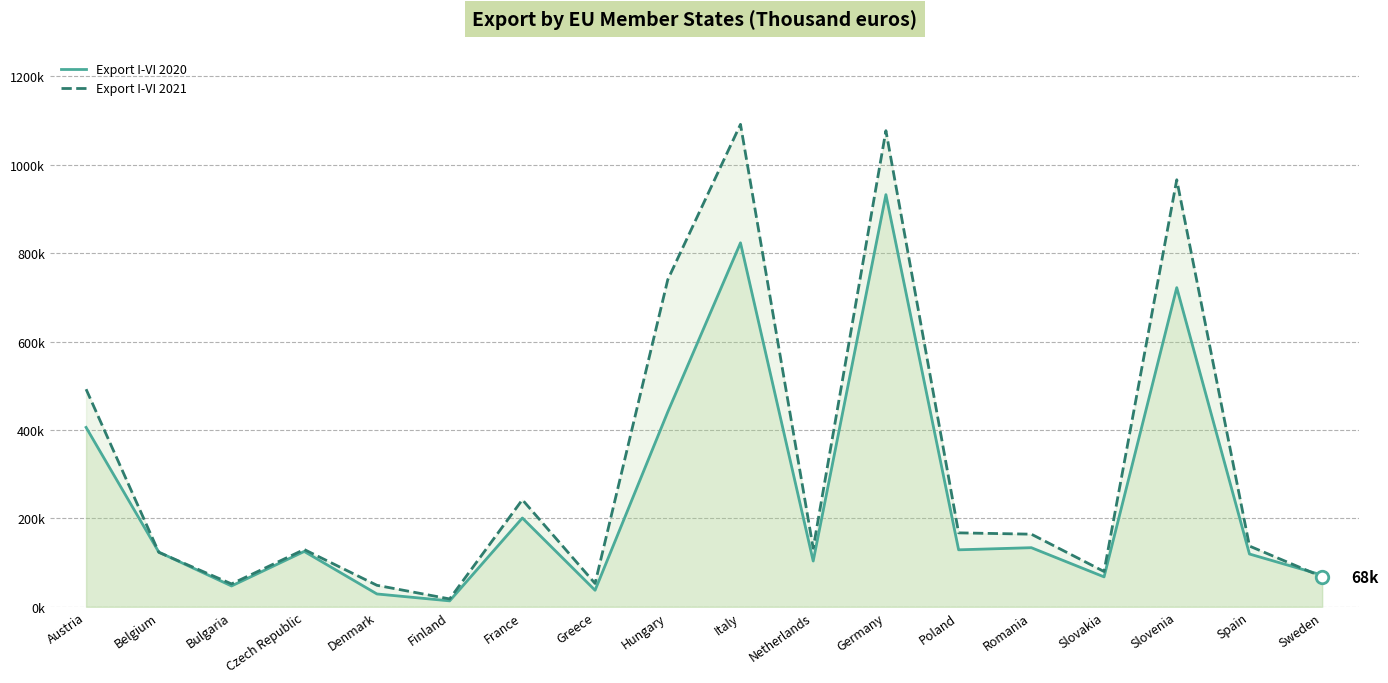

Rank the categories by Export I-VI 2020 value from highest to lowest.

Germany, Italy, Slovenia, Hungary, Austria, France, Romania, Poland, Czech Republic, Belgium, Spain, Netherlands, Sweden, Slovakia, Bulgaria, Greece, Denmark, Finland